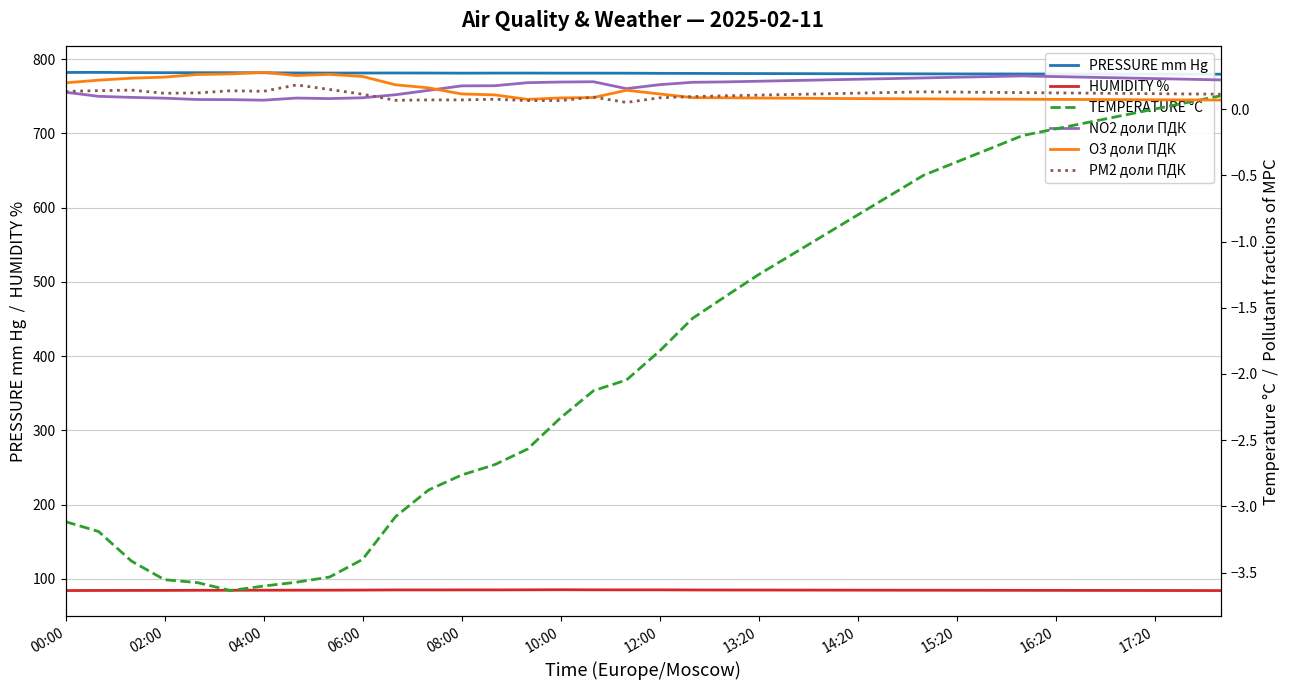

After their last crossing, which series has the higher values: PM2 доли ПДК or NO2 доли ПДК?

NO2 доли ПДК